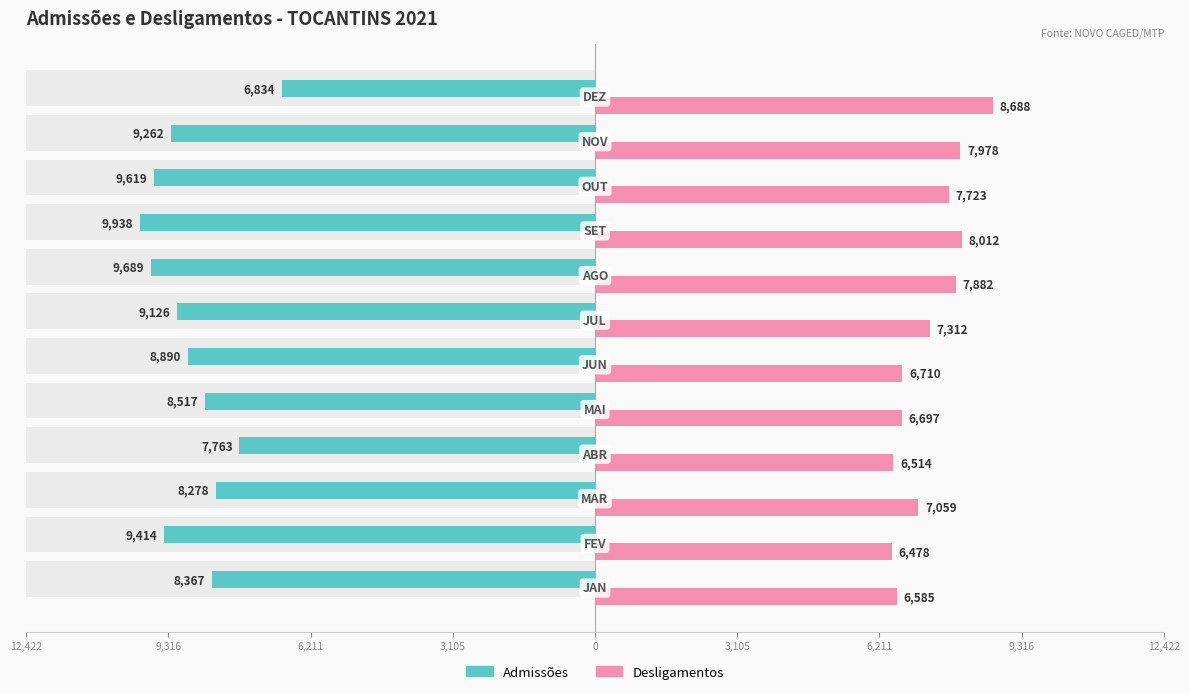

True or false: Admissões has a value of -5814 at 10.

False